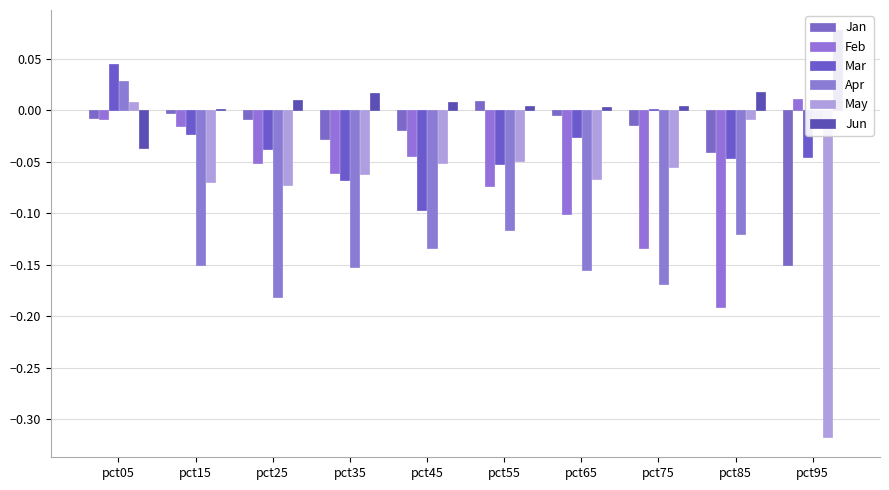

At which category is the sum across all series the highest?

pct05